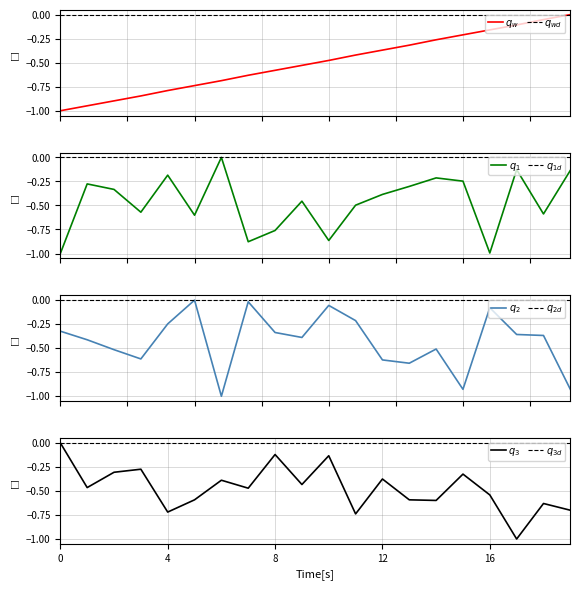

What is the average value of the col_4 series?

-0.5